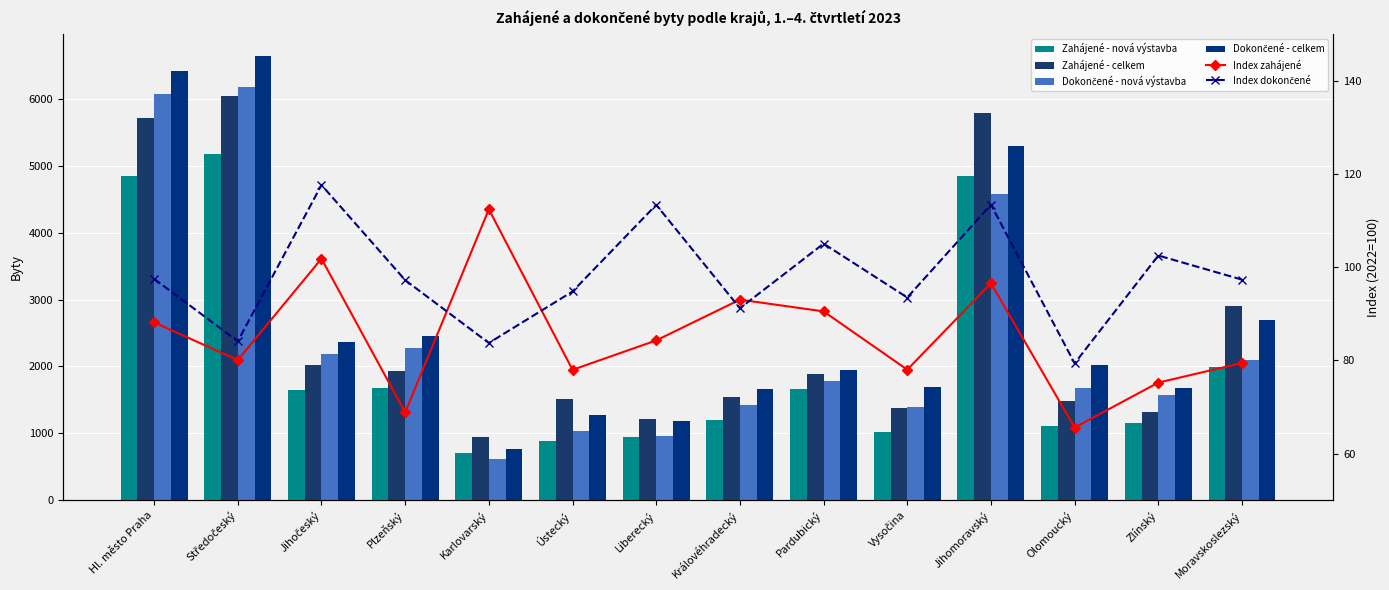

The Dokončené - nová výstavba series shows 1422.0 at Královéhradecký. True or false?

True